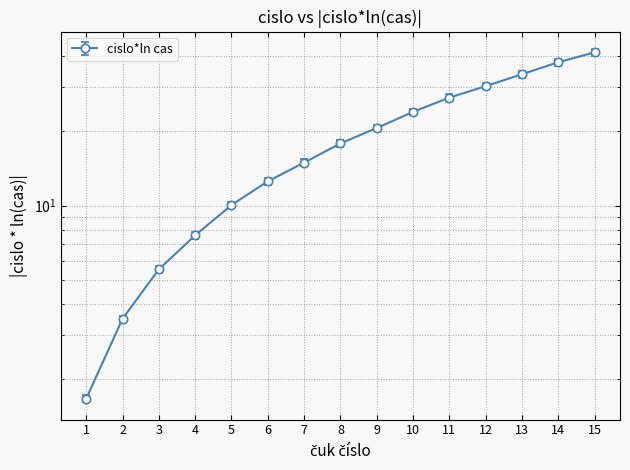

What is the change in value from 8 to 15?

+23.7